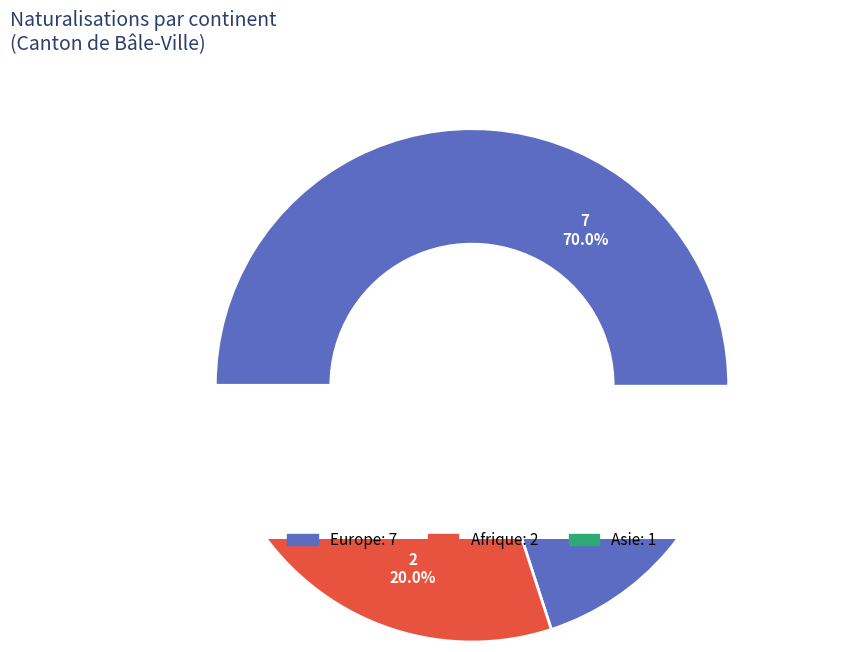

Is it true that Afrique is 20% of the pie?

True